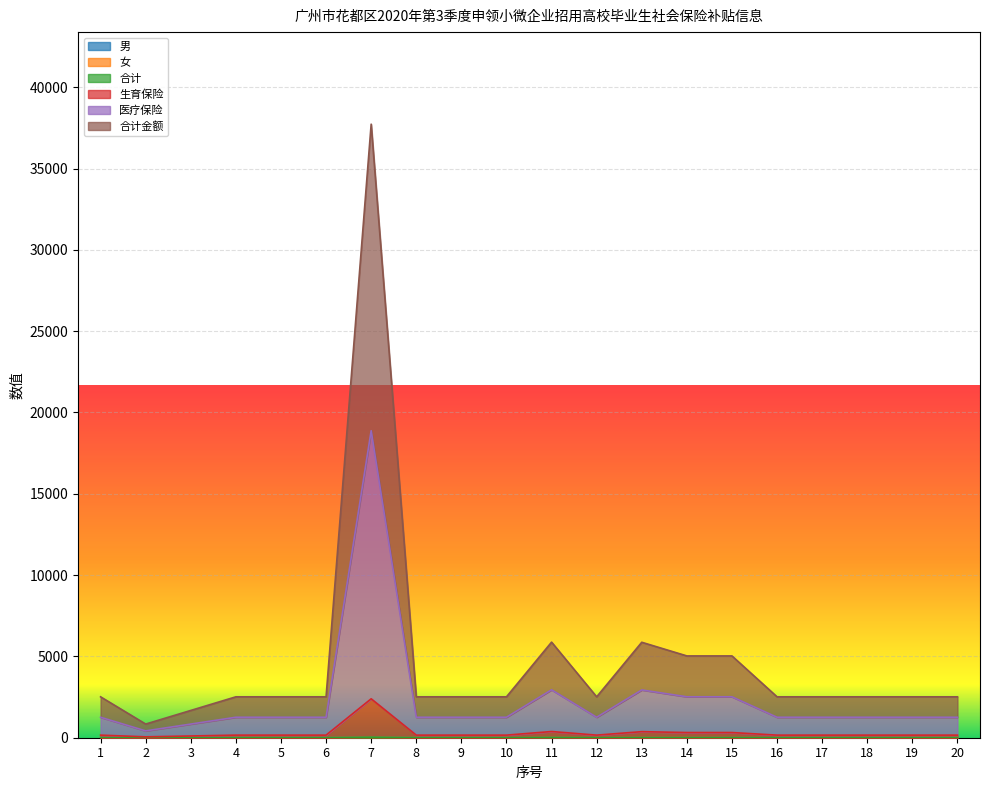

True or false: 男 and 医疗保险 intersect in this chart.

False